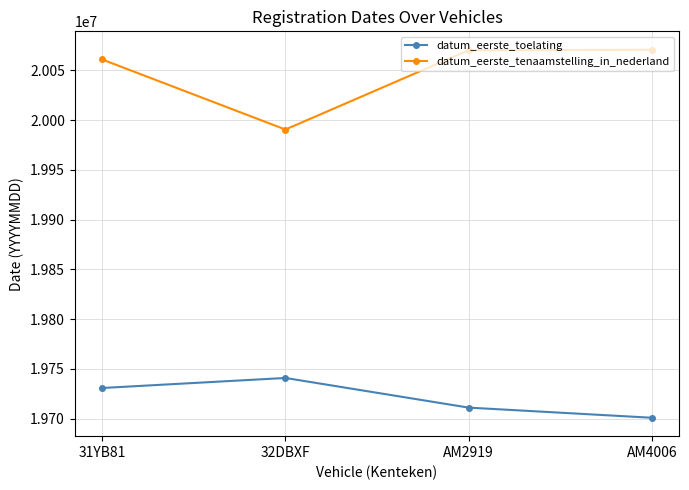

What is the difference between the maximum and minimum values in the datum_eerste_tenaamstelling_in_nederland series?

80194